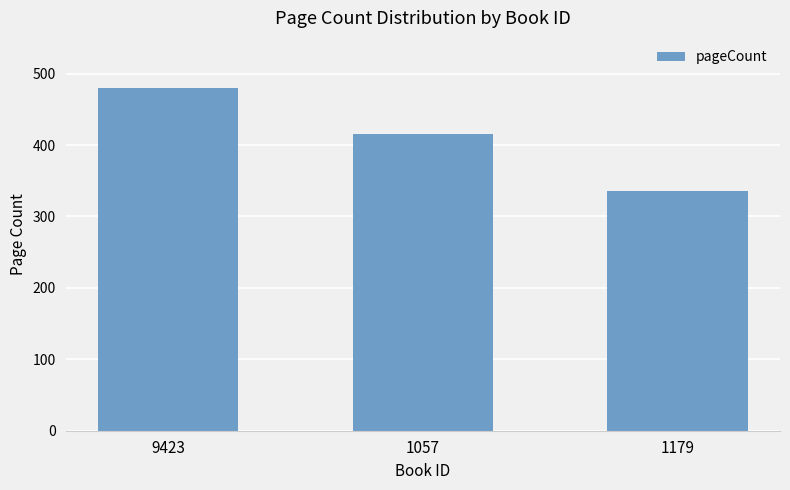

What position from the right is 1179?

1